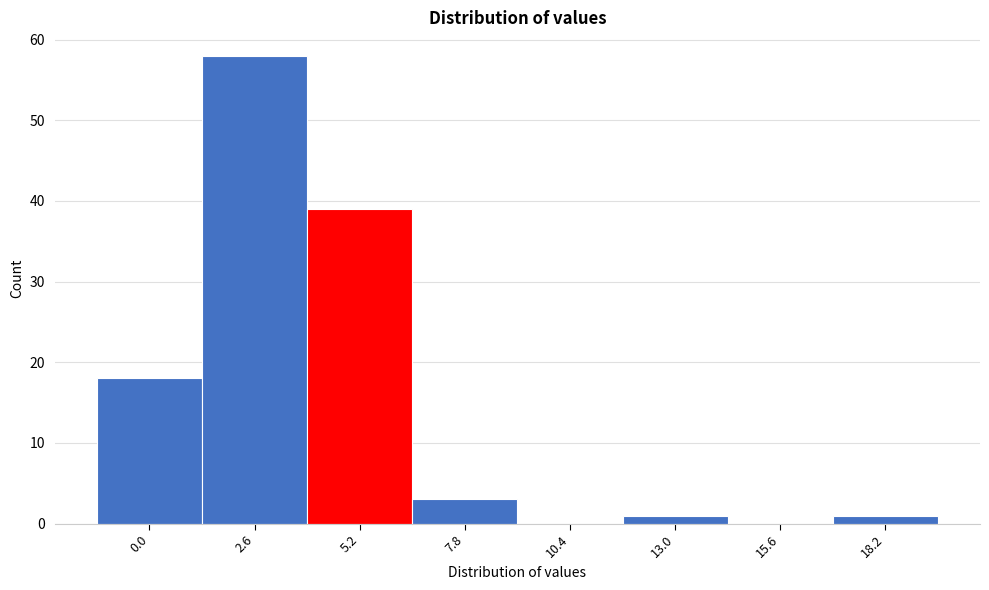

Reading right to left, list all the values displayed in this chart.

18.2=1	15.6=0	13.0=1	10.4=0	7.8=3	5.2=39	2.6=58	0.0=18